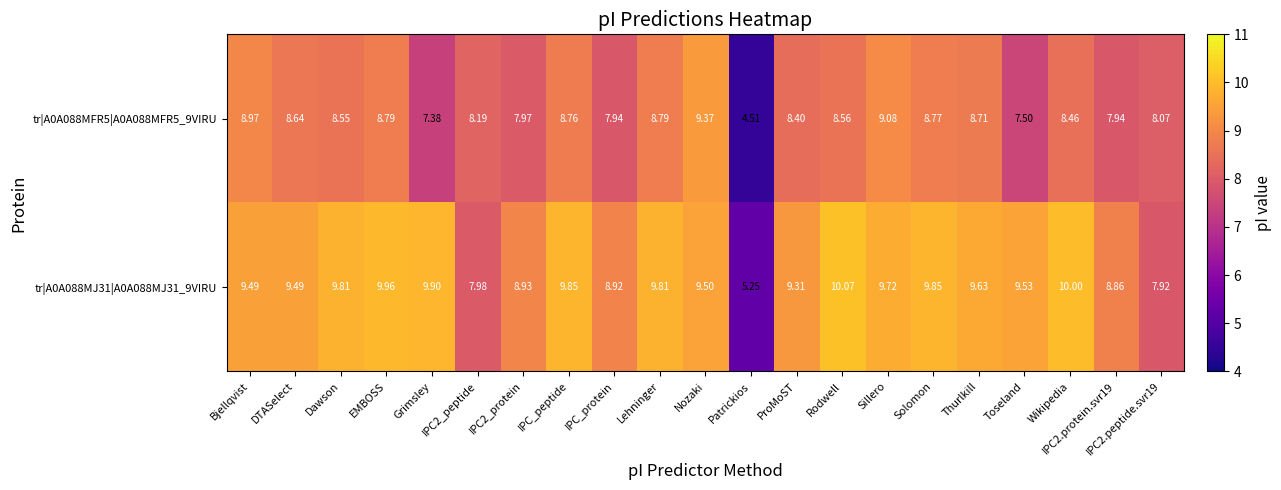

Which series has the widest spread of values?

tr|A0A088MFR5|A0A088MFR5_9VIRU